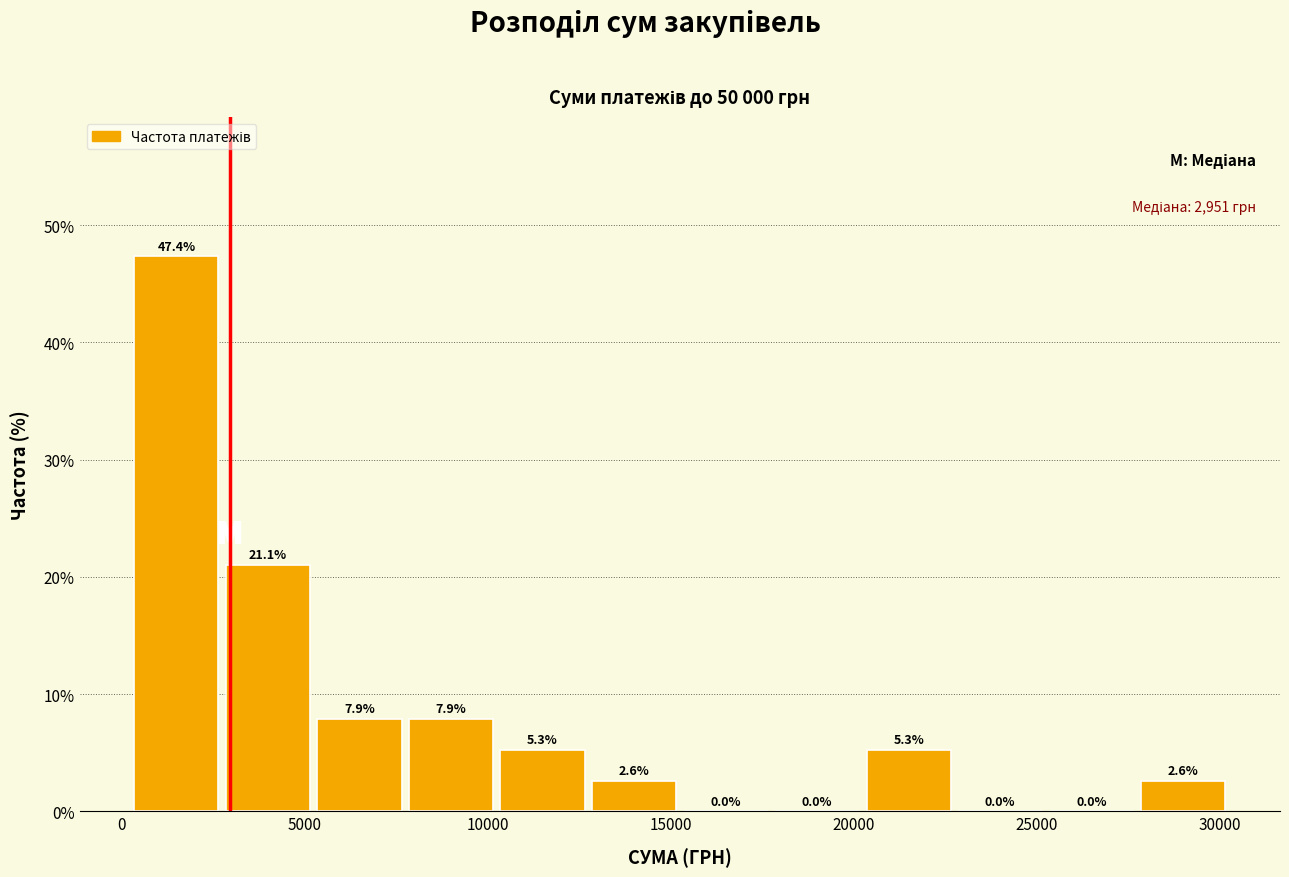

How tall is the bar that spans 28000 to 30500 on the x-axis? The bar edges are not printed on the chart, so give them approximately, as read against the axis.

2.6